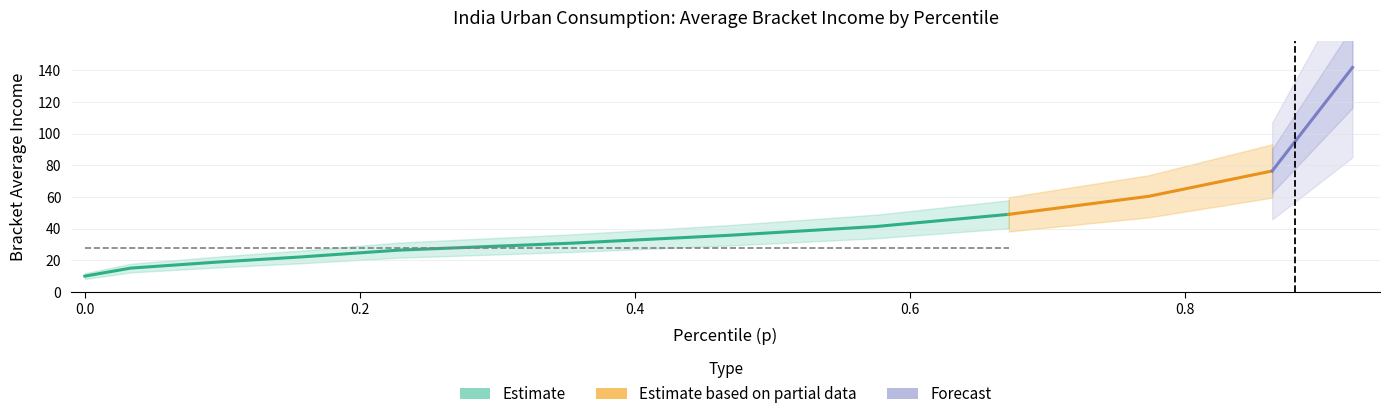

At which label does the data first exceed 35?

0.4677000045776367